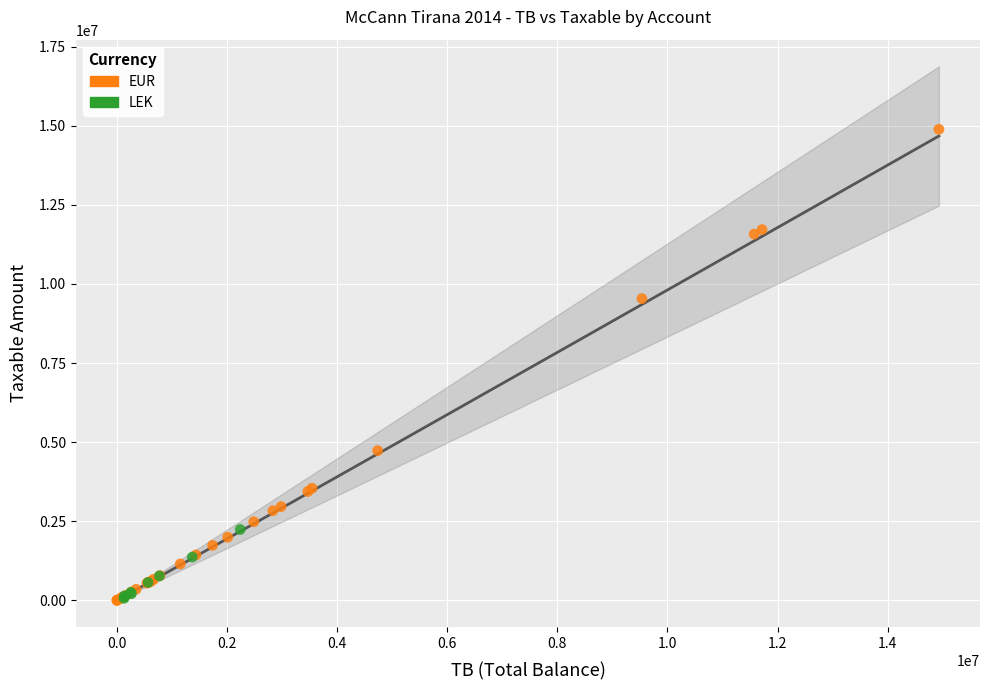

Which series has the largest Y range (max minus min)?

EUR